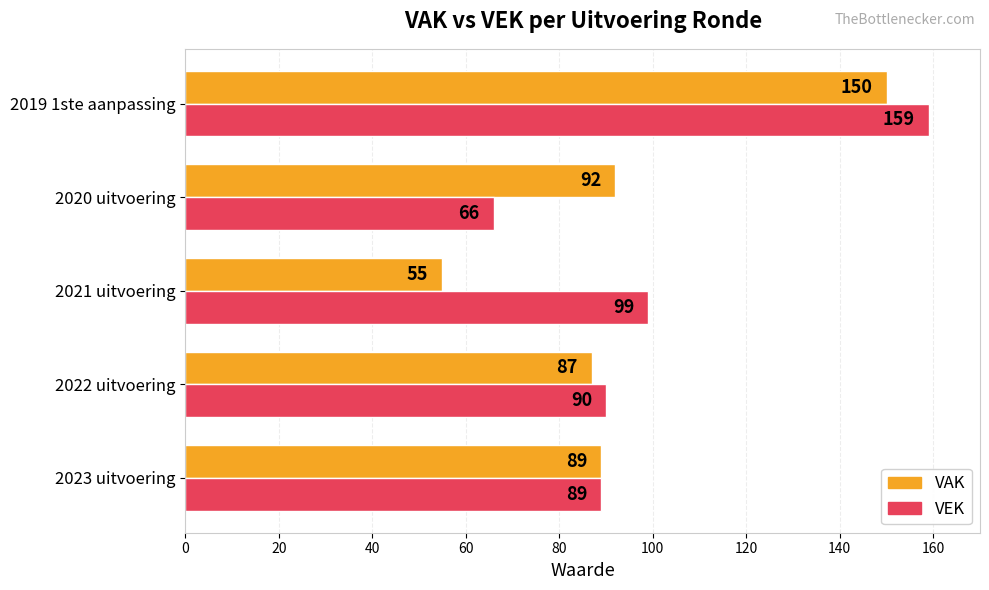

How many data points does each series have?

5